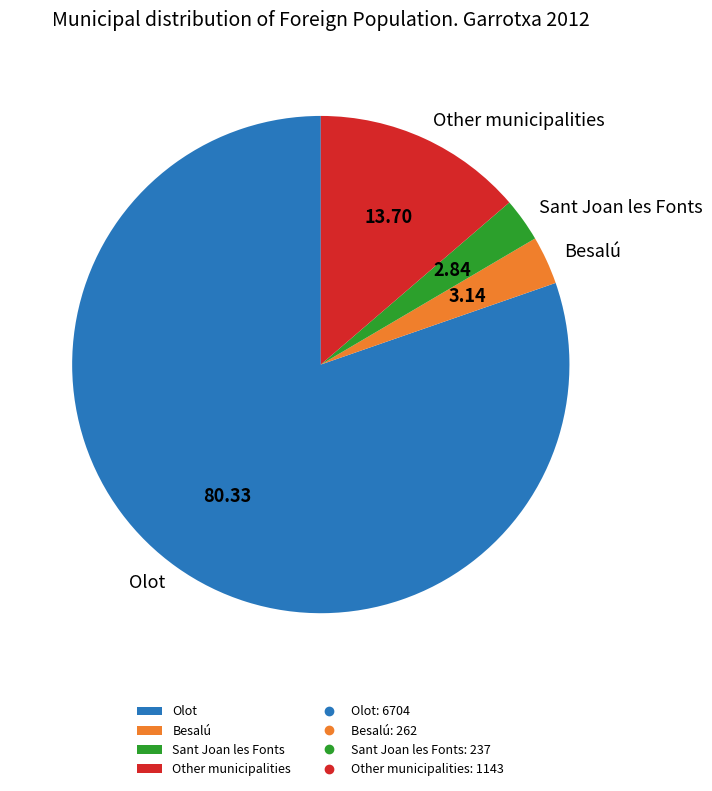

Count the number of slices in the pie.

4